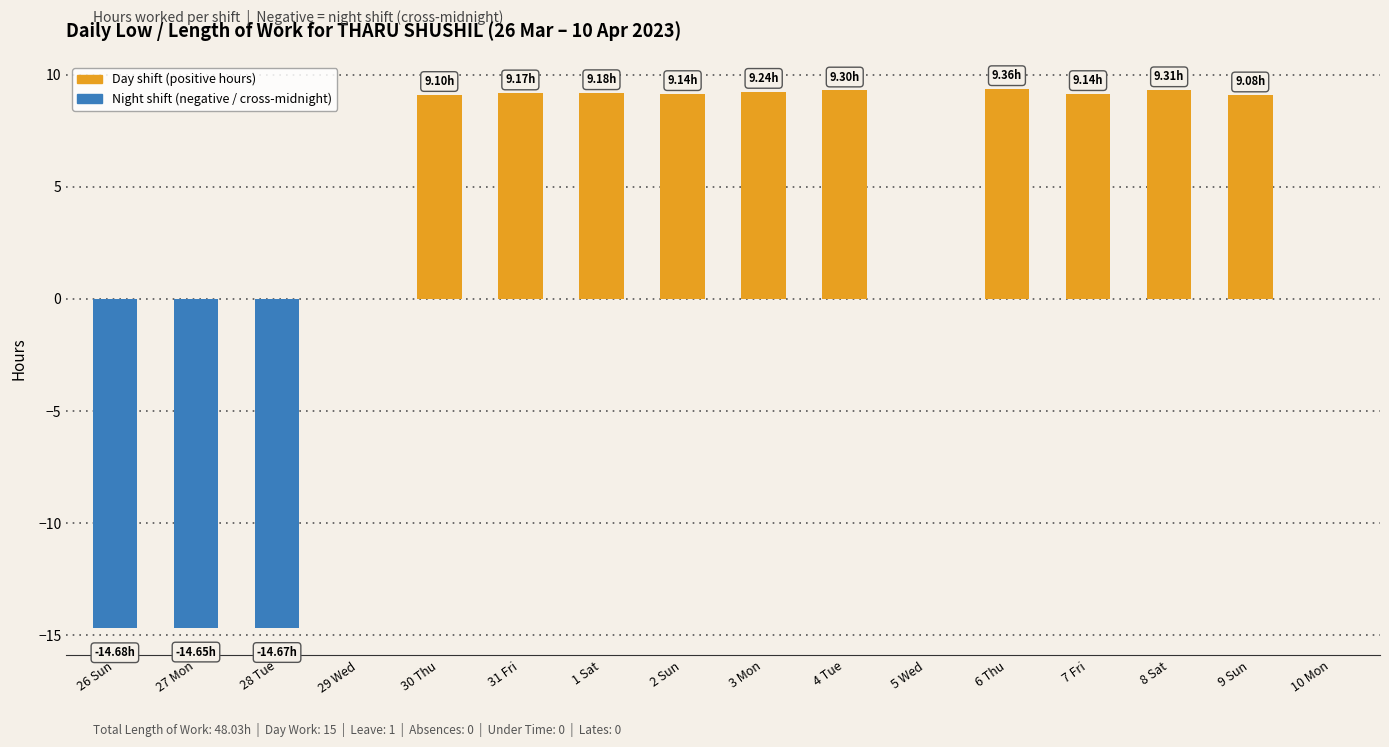

What is the sum of the values at 10 Mon and 2 Sun?

9.1